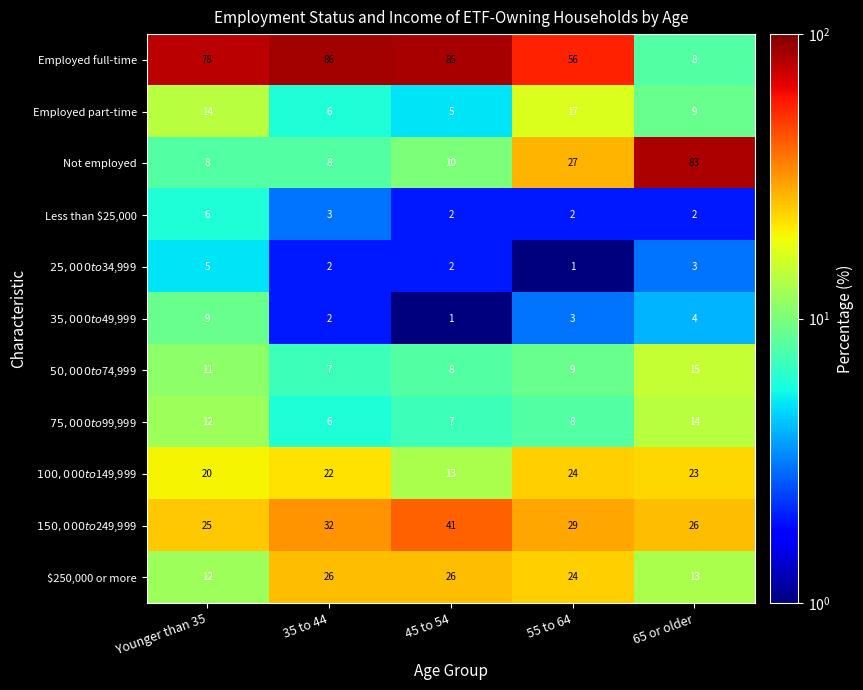

Is it true that Employed full-time equals 85 at 45 to 54?

True